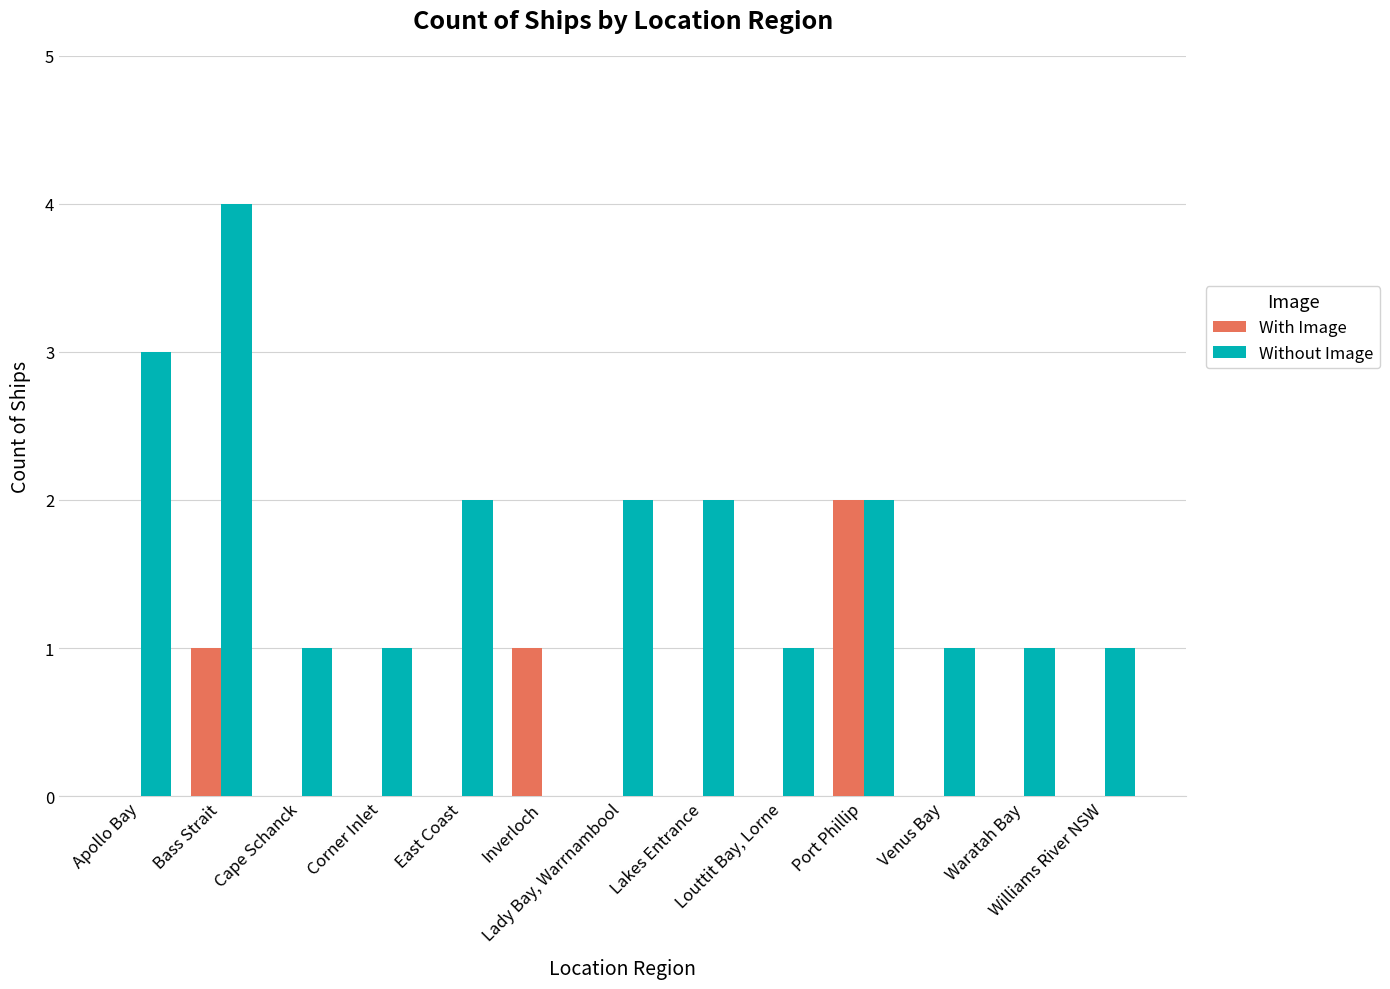

What is the maximum value shown in the chart?

4